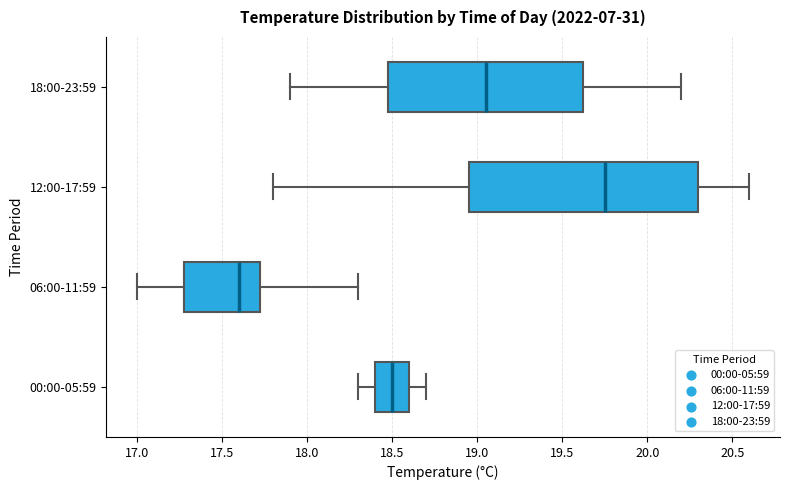

Which box has the furthest to the left median line?

06:00-11:59